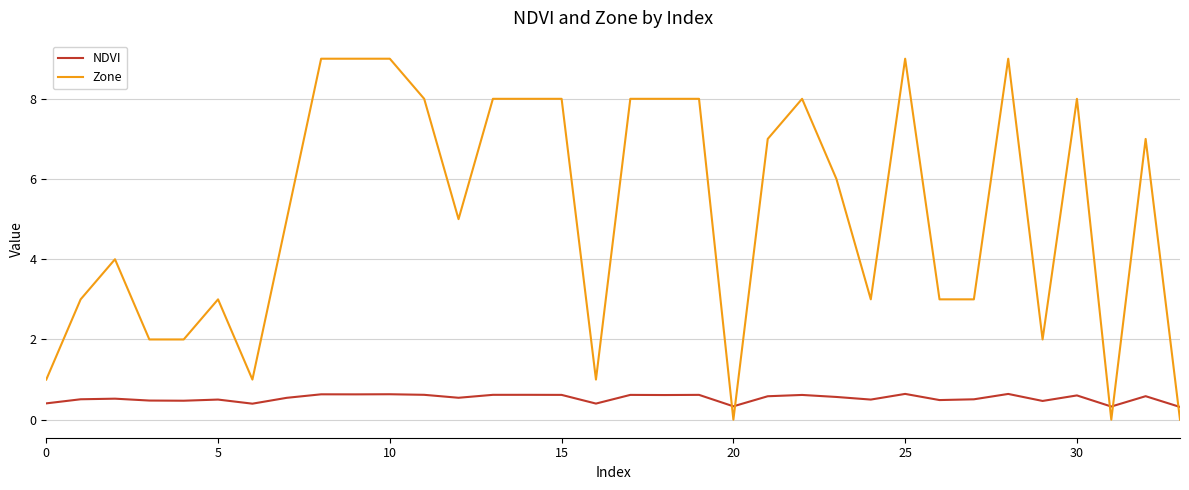

What is the greatest value displayed?

9.0